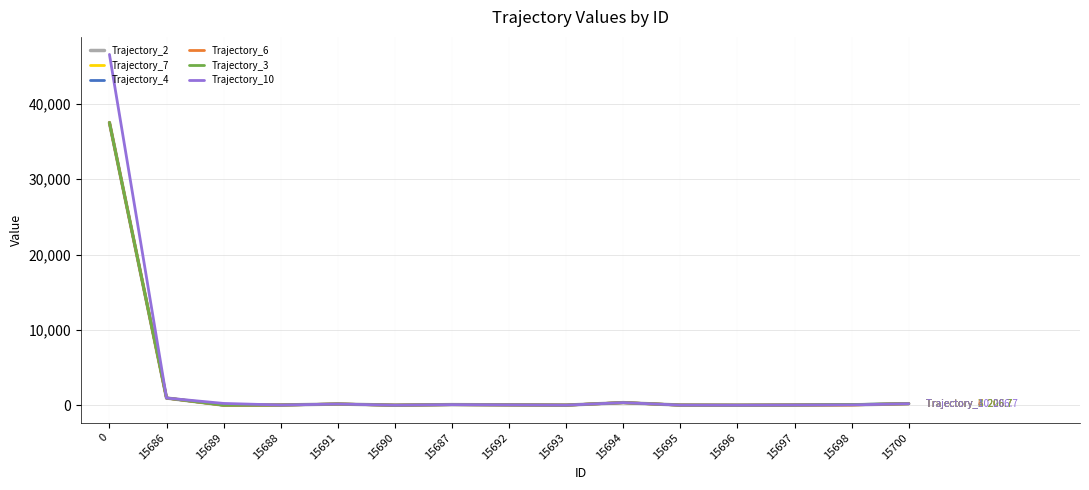

Does the chart have visible grid lines?

Yes